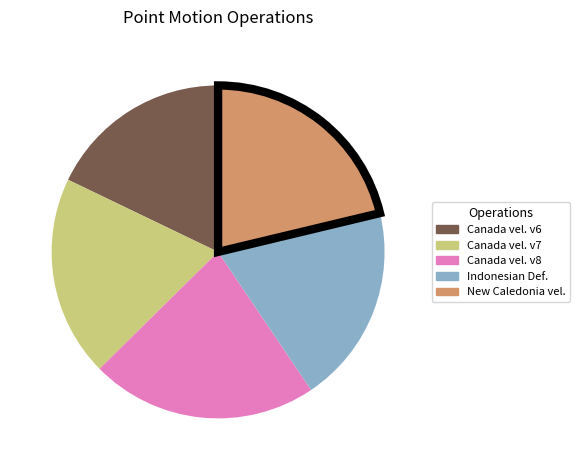

Is the sum of Canada vel. v6 and Indonesian Def. greater than half?

No